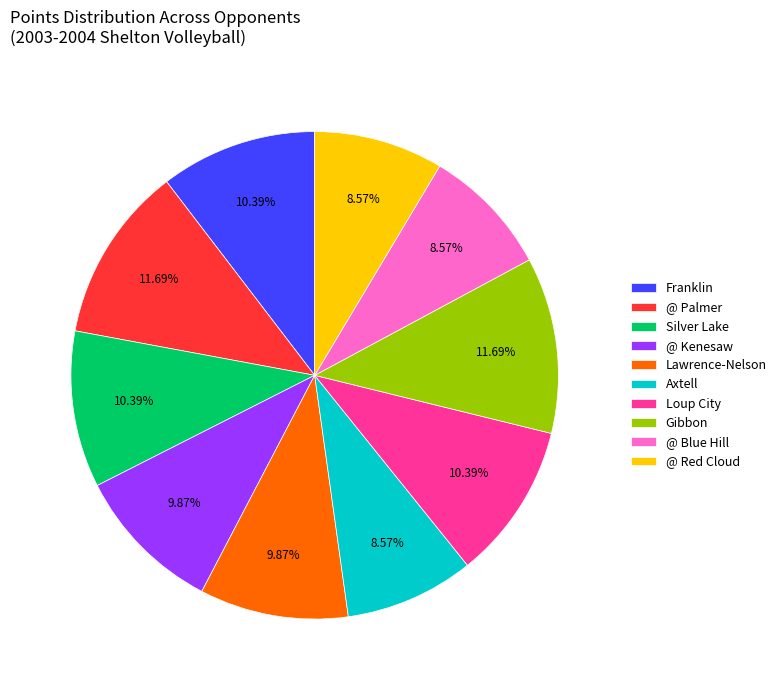

To the nearest percent, what portion does @ Red Cloud represent?

9%